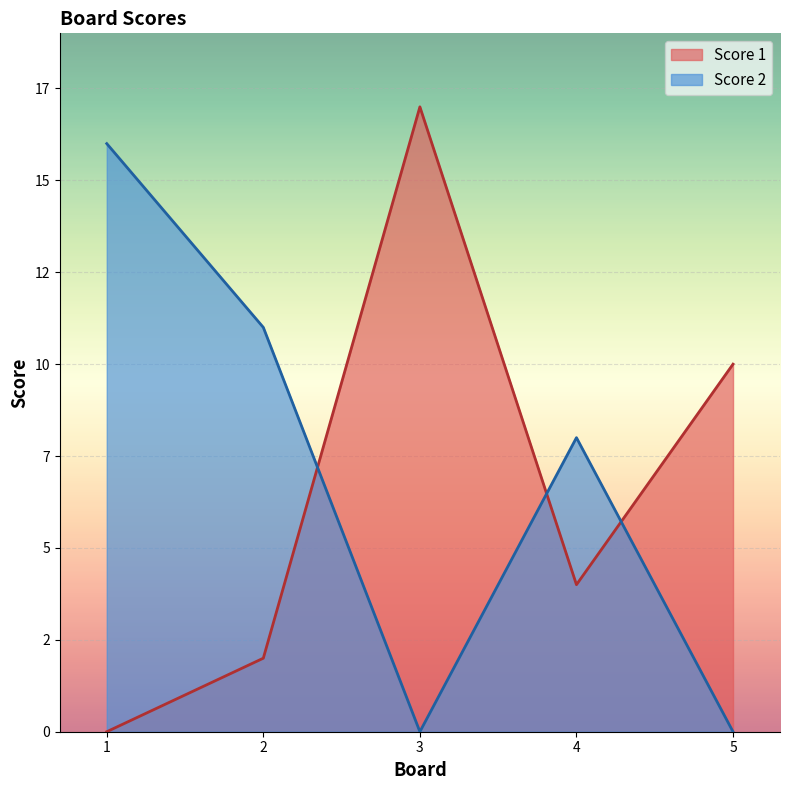

What is the difference between the highest and lowest values at 2?

9